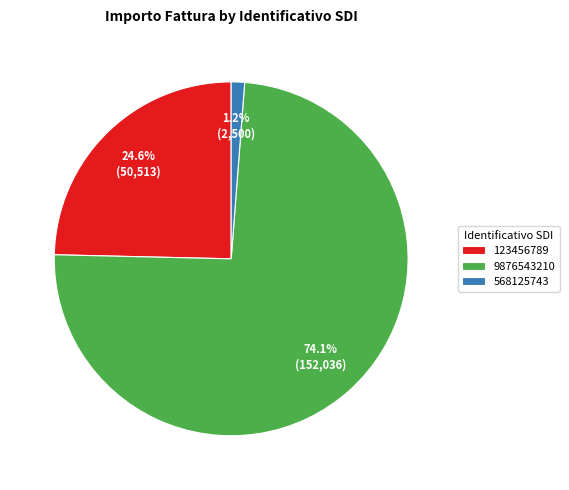

What portion of the pie excludes 123456789?

75.4%